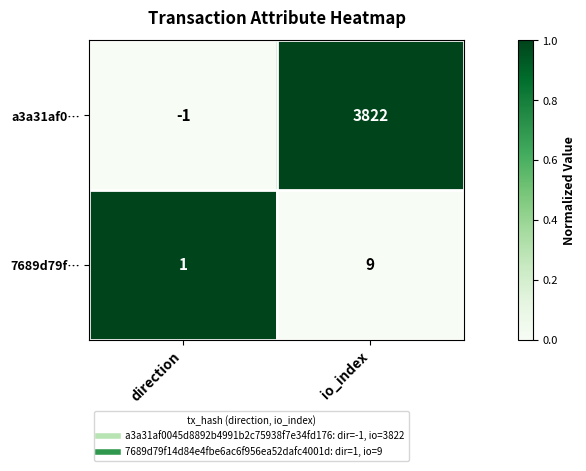

The a3a31af0… series shows 6088 at io_index. True or false?

False